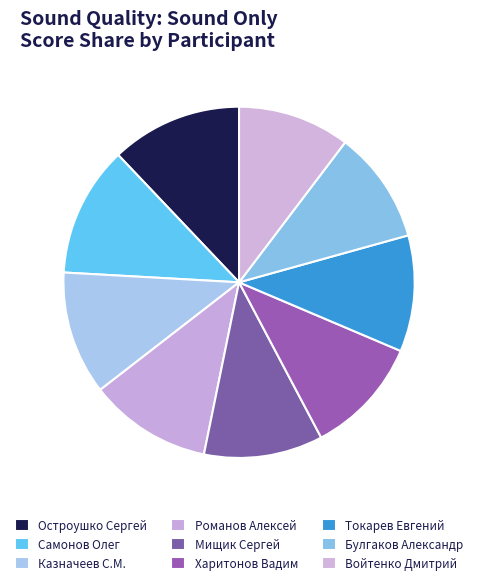

Which category has the smallest portion of the pie?

Войтенко Дмитрий